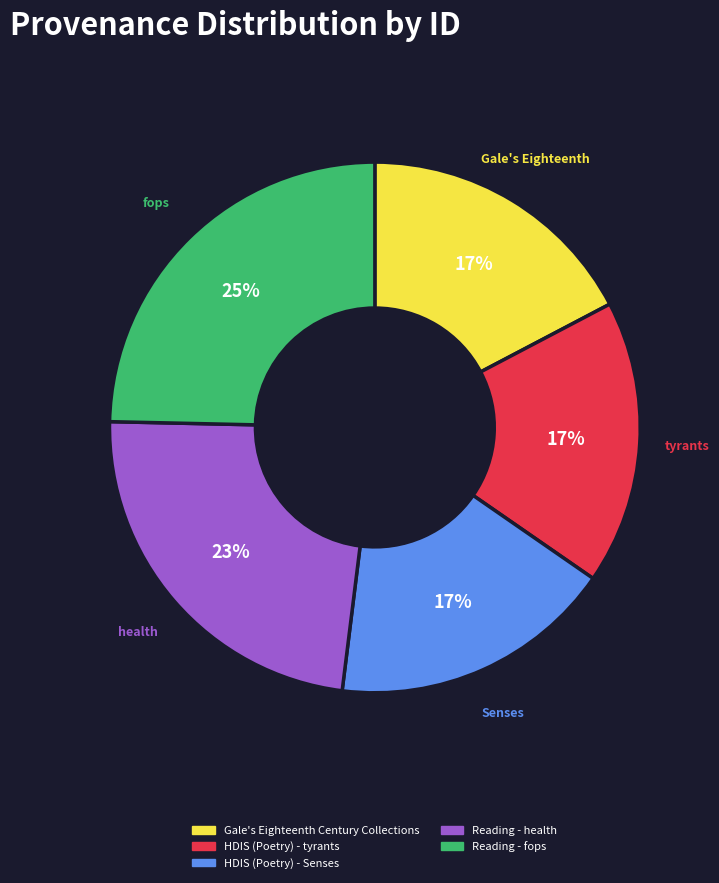

Which has a higher value, Reading - health or Reading - fops?

Reading - fops